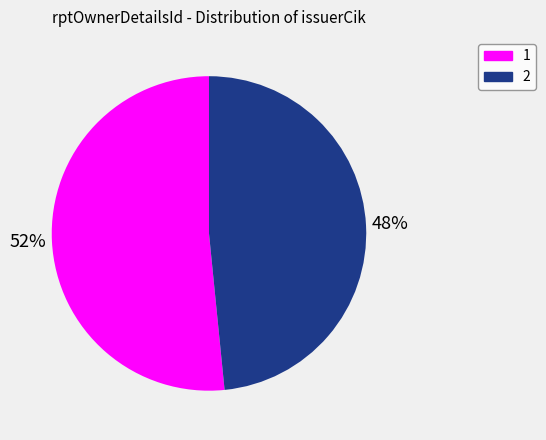

True or false: 1 accounts for 43% of the total.

False